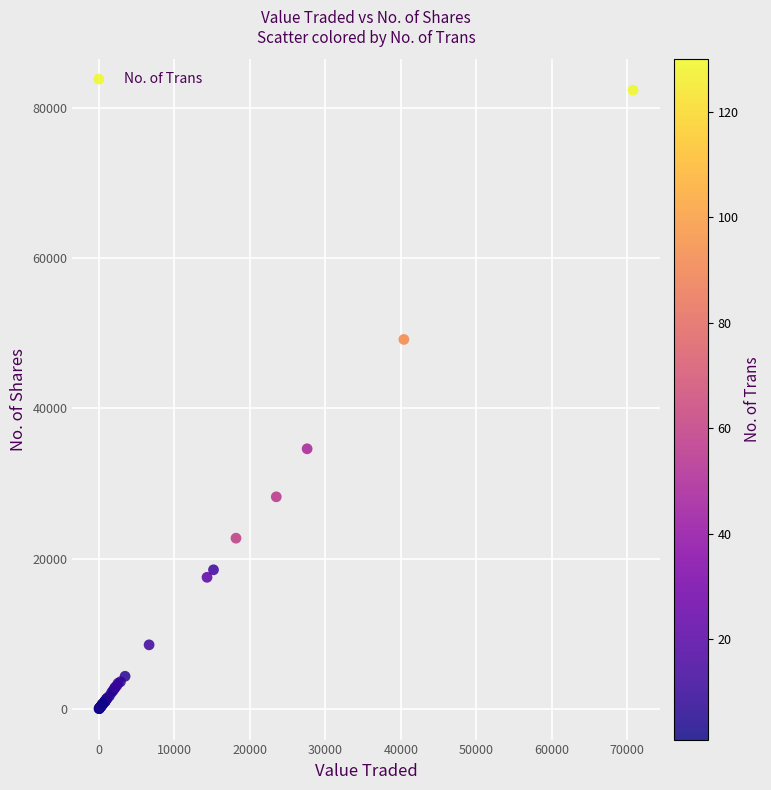

What Y value in the scatter plot is closest to 41167?

34600